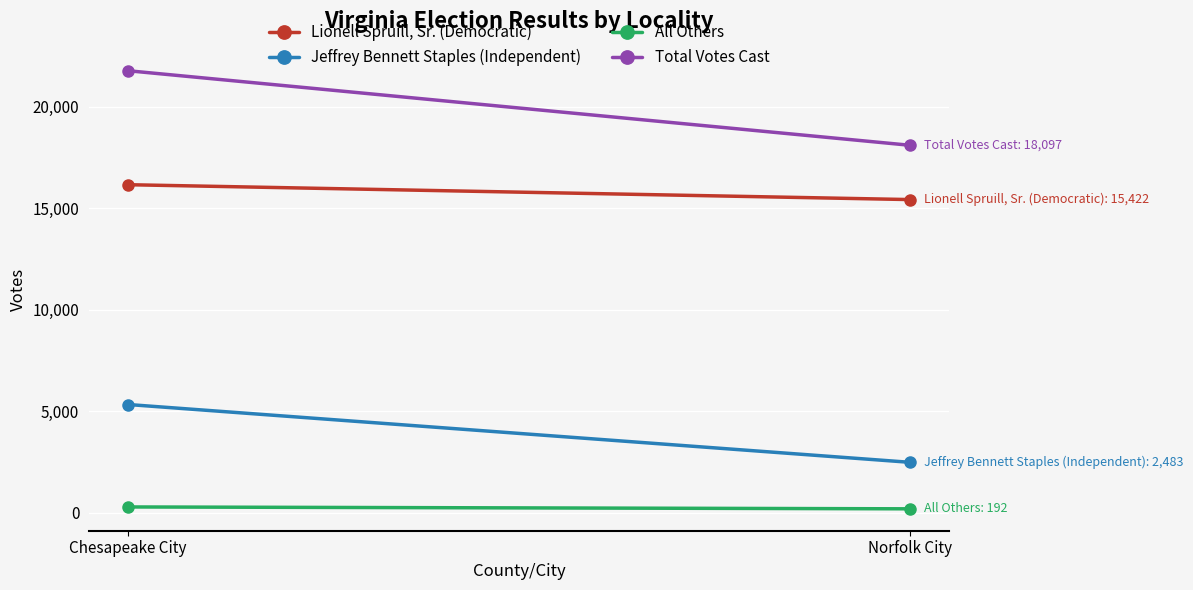

Which series has the widest spread of values?

Total Votes Cast